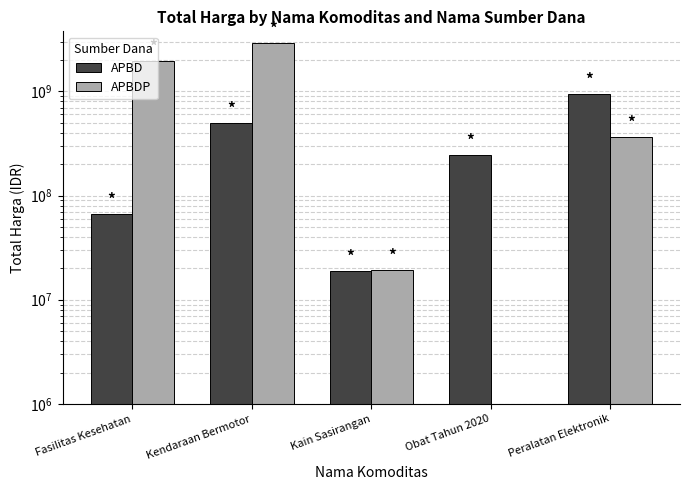

At which label does APBDP reach its minimum?

Obat Tahun 2020